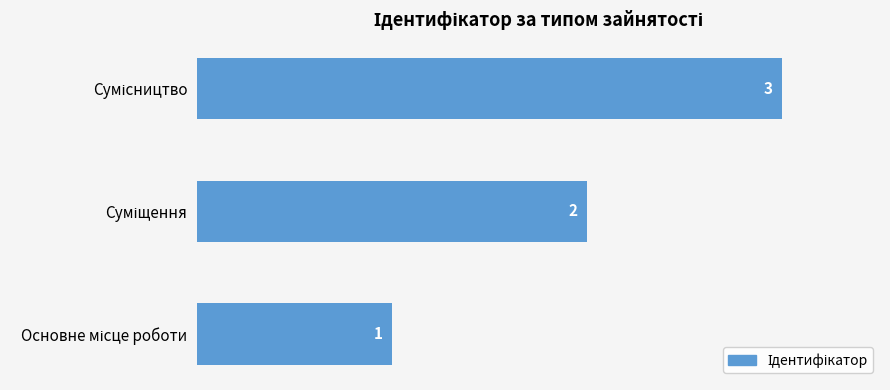

What is the average value?

2